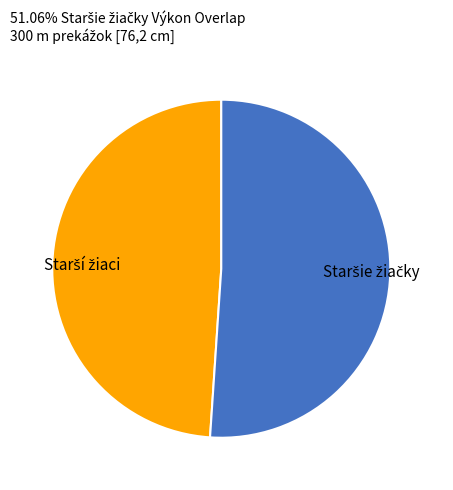

Is there a majority slice in this chart?

Yes